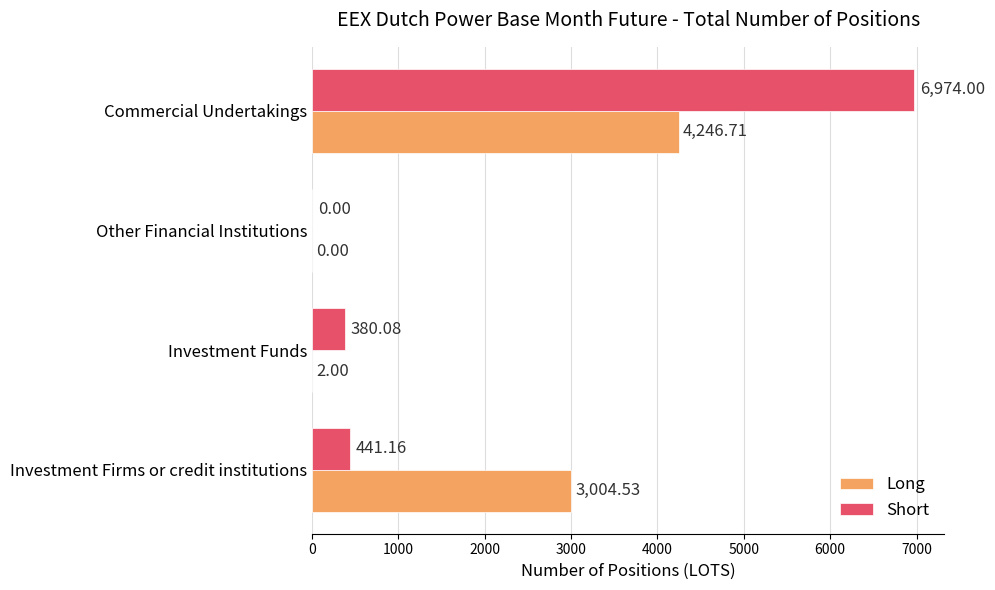

What is the sum of the Long values at Investment Firms or credit institutions and Investment Funds?

3006.5